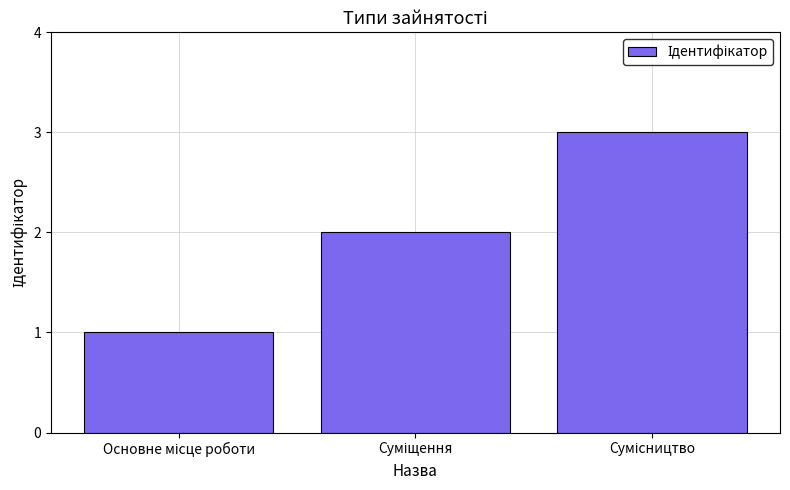

What is the maximum value shown in the chart?

3